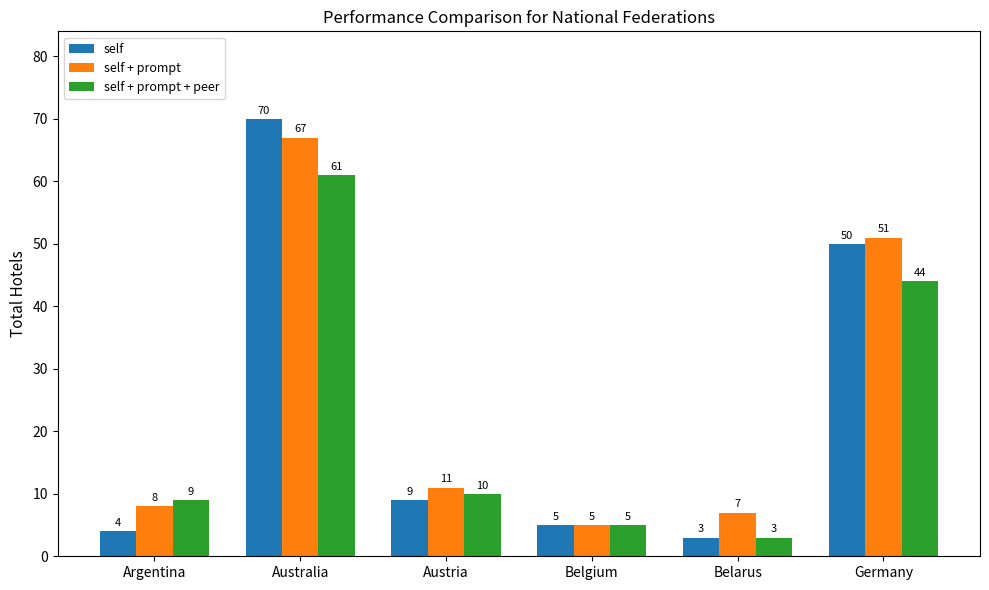

Between Austria and Germany, which series saw the biggest shift?

self